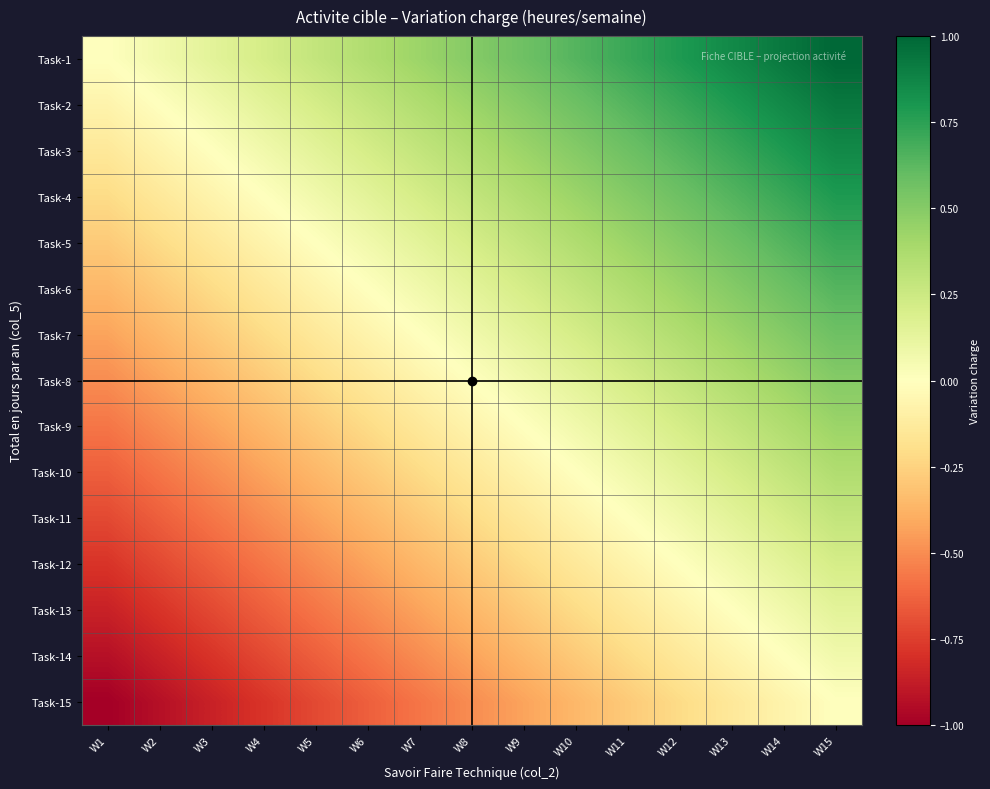

Reading left to right, extract all data points from this chart.

Task-1: W1=0.0	W2=0.1	W3=0.1	W4=0.2	W5=0.3	W6=0.4	W7=0.4	W8=0.5	W9=0.6	W10=0.6	W11=0.7	W12=0.8	W13=0.9	W14=0.9	W15=1.0
Task-2: W1=-0.1	W2=0.0	W3=0.1	W4=0.1	W5=0.2	W6=0.3	W7=0.4	W8=0.4	W9=0.5	W10=0.6	W11=0.6	W12=0.7	W13=0.8	W14=0.9	W15=0.9
Task-3: W1=-0.1	W2=-0.1	W3=0.0	W4=0.1	W5=0.1	W6=0.2	W7=0.3	W8=0.4	W9=0.4	W10=0.5	W11=0.6	W12=0.6	W13=0.7	W14=0.8	W15=0.9
Task-4: W1=-0.2	W2=-0.1	W3=-0.1	W4=0.0	W5=0.1	W6=0.1	W7=0.2	W8=0.3	W9=0.4	W10=0.4	W11=0.5	W12=0.6	W13=0.6	W14=0.7	W15=0.8
Task-5: W1=-0.3	W2=-0.2	W3=-0.1	W4=-0.1	W5=0.0	W6=0.1	W7=0.1	W8=0.2	W9=0.3	W10=0.4	W11=0.4	W12=0.5	W13=0.6	W14=0.6	W15=0.7
Task-6: W1=-0.4	W2=-0.3	W3=-0.2	W4=-0.1	W5=-0.1	W6=0.0	W7=0.1	W8=0.1	W9=0.2	W10=0.3	W11=0.4	W12=0.4	W13=0.5	W14=0.6	W15=0.6
Task-7: W1=-0.4	W2=-0.4	W3=-0.3	W4=-0.2	W5=-0.1	W6=-0.1	W7=0.0	W8=0.1	W9=0.1	W10=0.2	W11=0.3	W12=0.4	W13=0.4	W14=0.5	W15=0.6
Task-8: W1=-0.5	W2=-0.4	W3=-0.4	W4=-0.3	W5=-0.2	W6=-0.1	W7=-0.1	W8=0.0	W9=0.1	W10=0.1	W11=0.2	W12=0.3	W13=0.4	W14=0.4	W15=0.5
Task-9: W1=-0.6	W2=-0.5	W3=-0.4	W4=-0.4	W5=-0.3	W6=-0.2	W7=-0.1	W8=-0.1	W9=0.0	W10=0.1	W11=0.1	W12=0.2	W13=0.3	W14=0.4	W15=0.4
Task-10: W1=-0.6	W2=-0.6	W3=-0.5	W4=-0.4	W5=-0.4	W6=-0.3	W7=-0.2	W8=-0.1	W9=-0.1	W10=0.0	W11=0.1	W12=0.1	W13=0.2	W14=0.3	W15=0.4
Task-11: W1=-0.7	W2=-0.6	W3=-0.6	W4=-0.5	W5=-0.4	W6=-0.4	W7=-0.3	W8=-0.2	W9=-0.1	W10=-0.1	W11=0.0	W12=0.1	W13=0.1	W14=0.2	W15=0.3
Task-12: W1=-0.8	W2=-0.7	W3=-0.6	W4=-0.6	W5=-0.5	W6=-0.4	W7=-0.4	W8=-0.3	W9=-0.2	W10=-0.1	W11=-0.1	W12=0.0	W13=0.1	W14=0.1	W15=0.2
Task-13: W1=-0.9	W2=-0.8	W3=-0.7	W4=-0.6	W5=-0.6	W6=-0.5	W7=-0.4	W8=-0.4	W9=-0.3	W10=-0.2	W11=-0.1	W12=-0.1	W13=0.0	W14=0.1	W15=0.1
Task-14: W1=-0.9	W2=-0.9	W3=-0.8	W4=-0.7	W5=-0.6	W6=-0.6	W7=-0.5	W8=-0.4	W9=-0.4	W10=-0.3	W11=-0.2	W12=-0.1	W13=-0.1	W14=0.0	W15=0.1
Task-15: W1=-1.0	W2=-0.9	W3=-0.9	W4=-0.8	W5=-0.7	W6=-0.6	W7=-0.6	W8=-0.5	W9=-0.4	W10=-0.4	W11=-0.3	W12=-0.2	W13=-0.1	W14=-0.1	W15=0.0